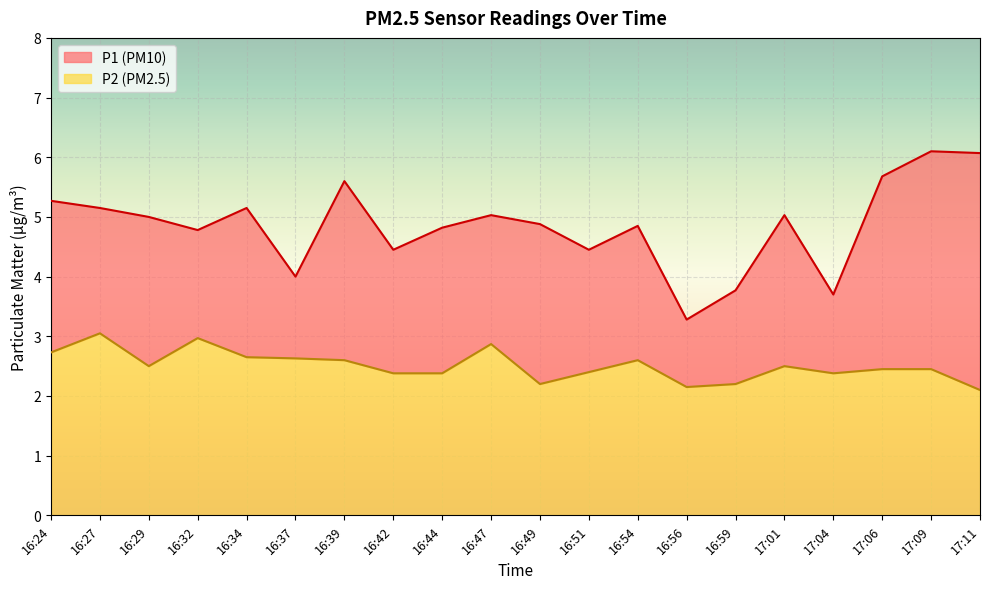

Does the chart display data point markers on the line(s)?

No